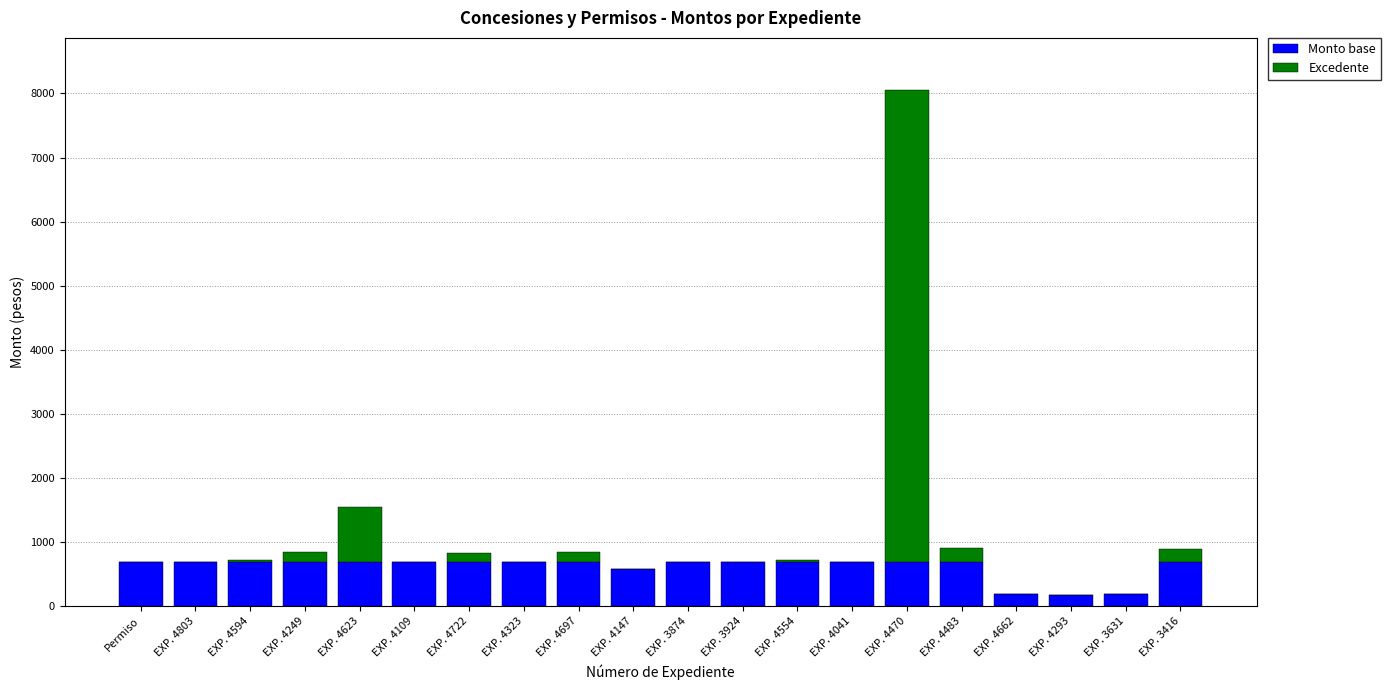

How many distinct data groups are displayed?

2